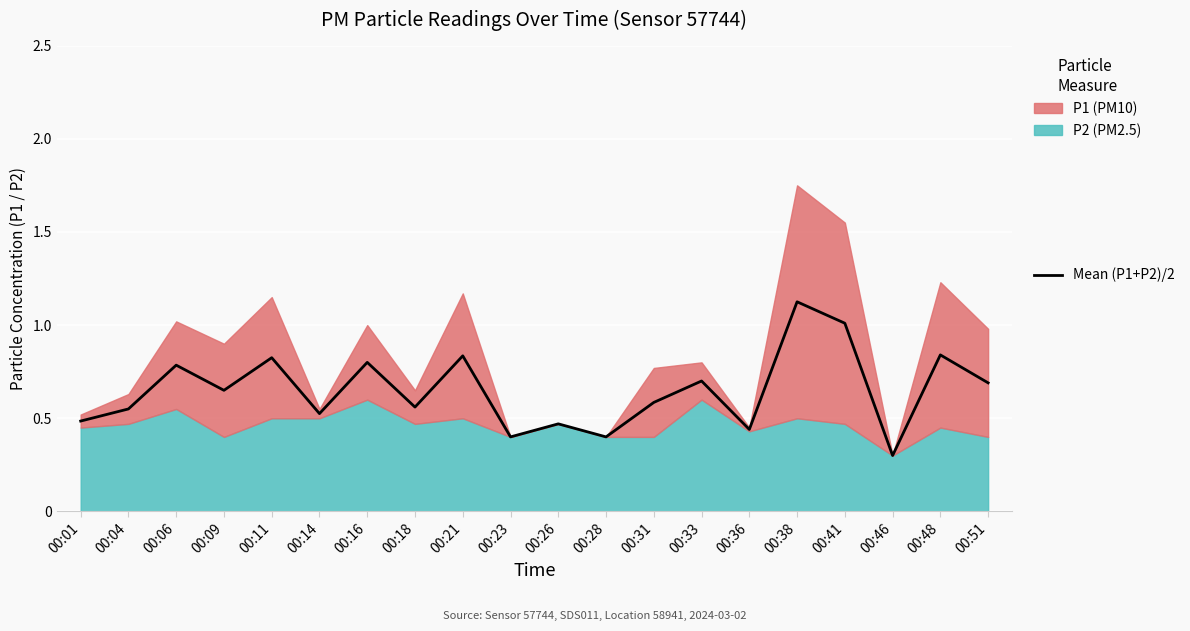

What is the sum of all values?

13.0